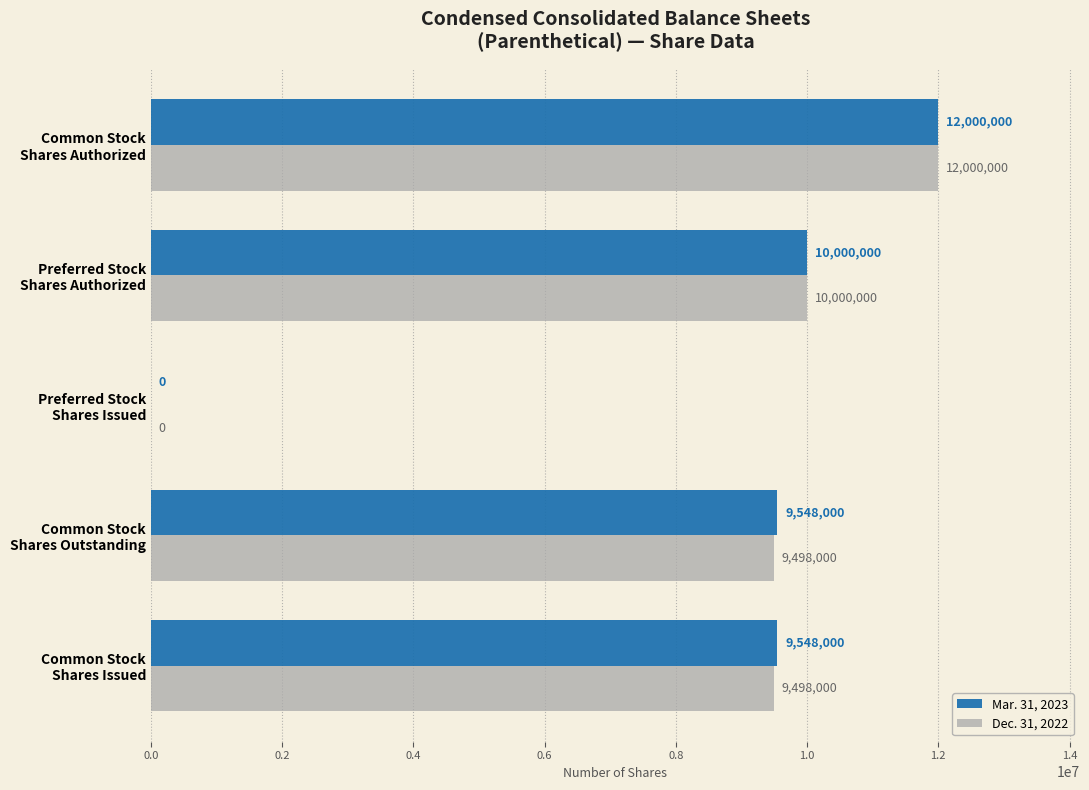

What is the maximum value for Mar. 31, 2023?

12000000